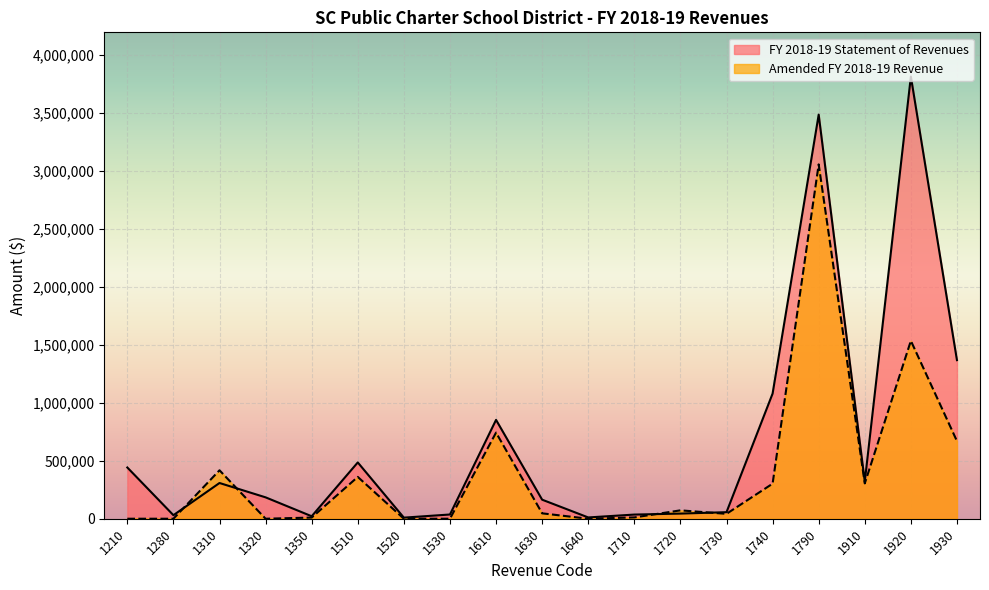

At which category does Amended FY 2018-19 Revenue reach its first local valley?

1320